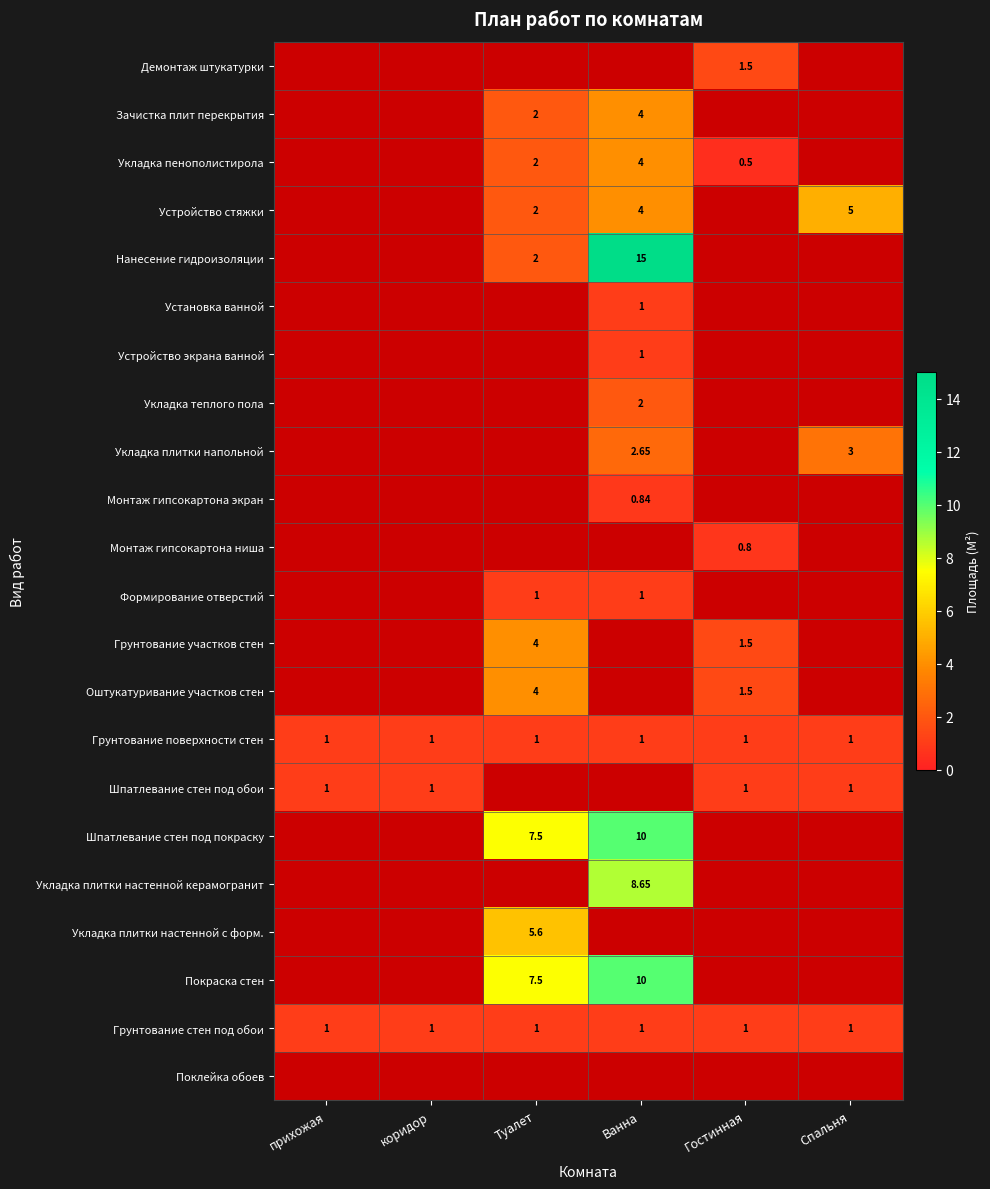

What is the average value of the Грунтование поверхности стен series?

1.0